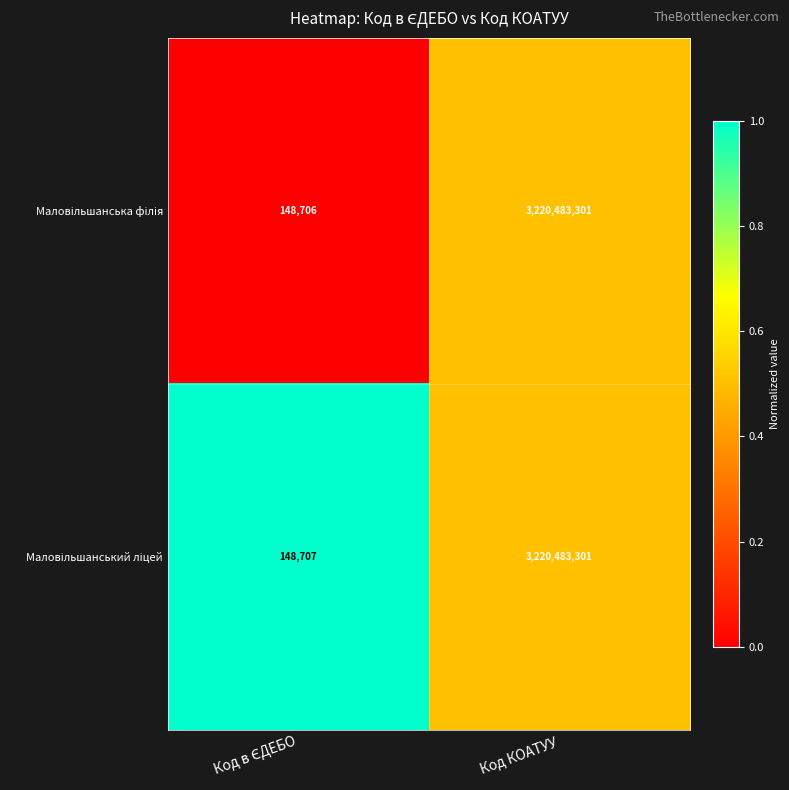

What is the total value across all series at Код КОАТУУ?

6440966602